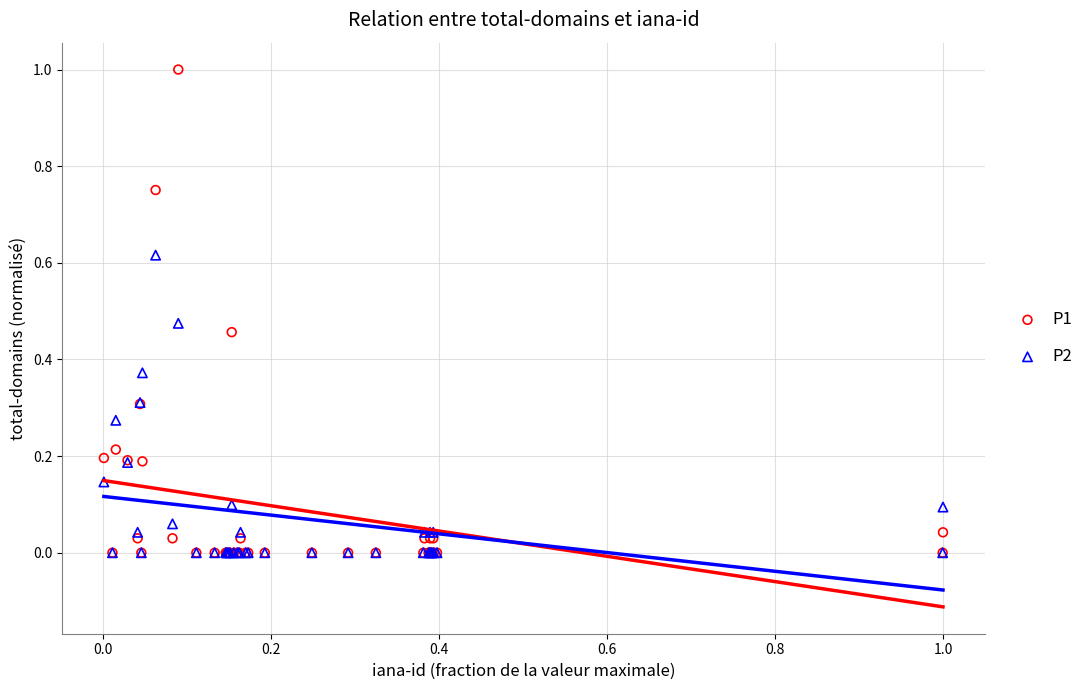

Which series contains the highest Y value?

P1